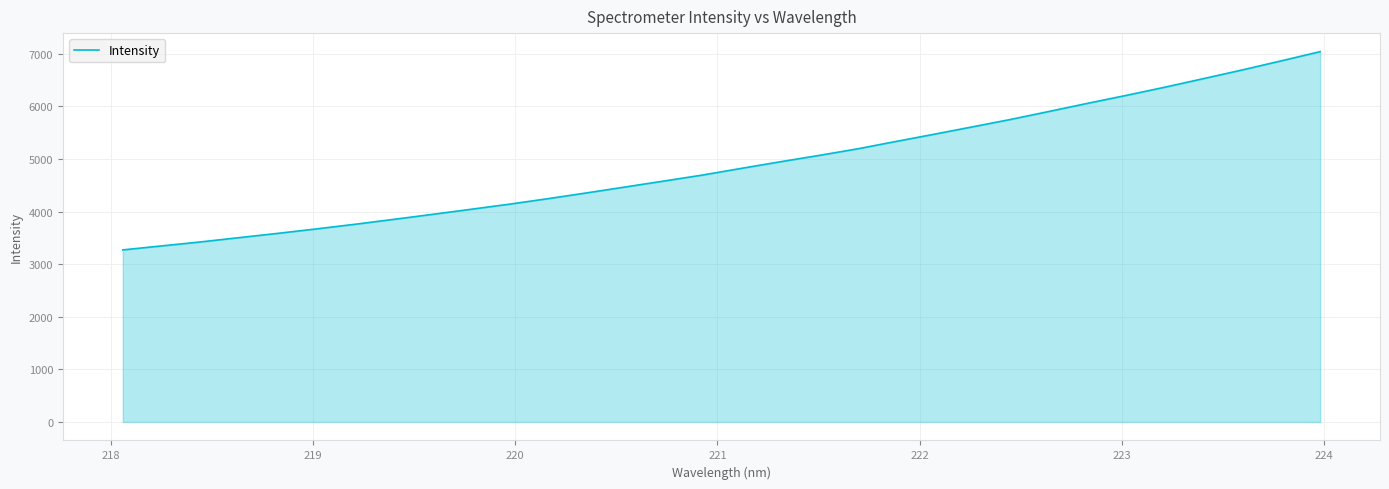

What is the difference between the maximum and minimum values?

3770.9